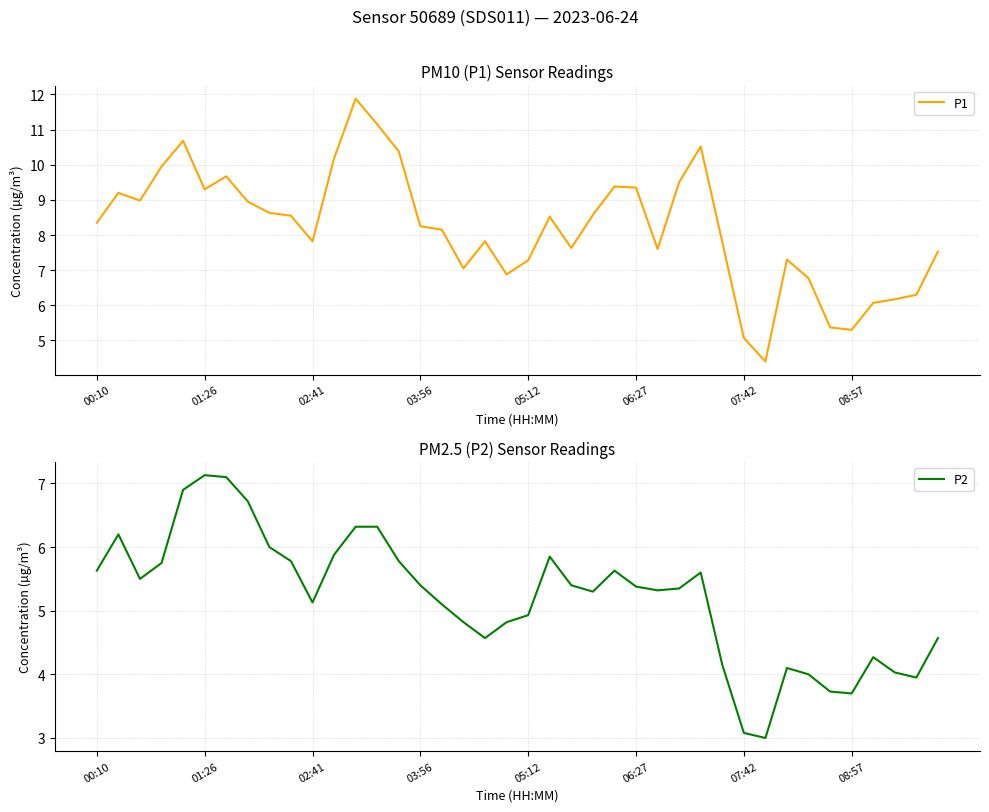

Is it true that P1 equals 5.3 at 08:57?

True